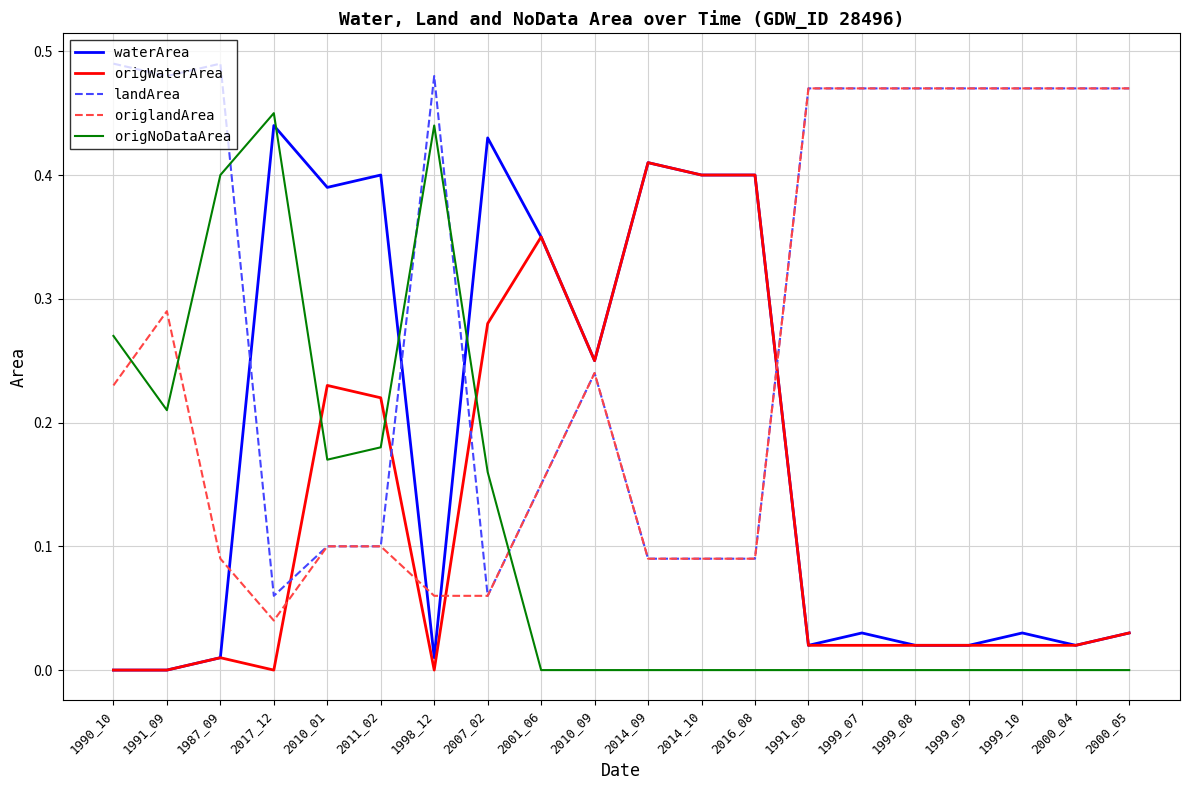

What is the total value across all series at 2017_12?

1.0